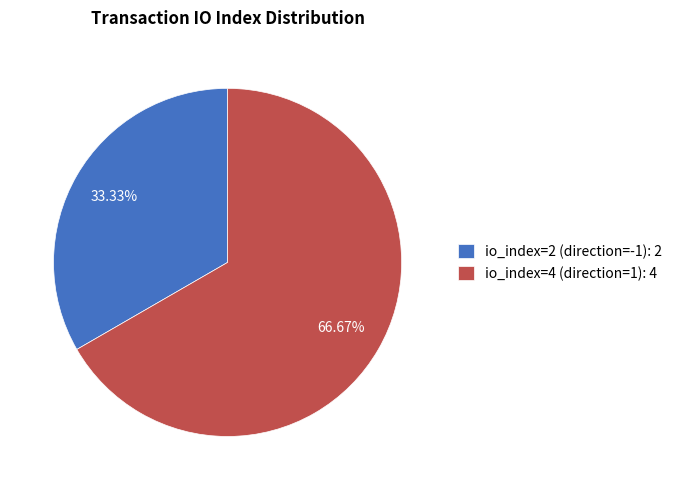

Which has a higher value, io_index=4 (direction=1) or io_index=2 (direction=-1)?

io_index=4 (direction=1)